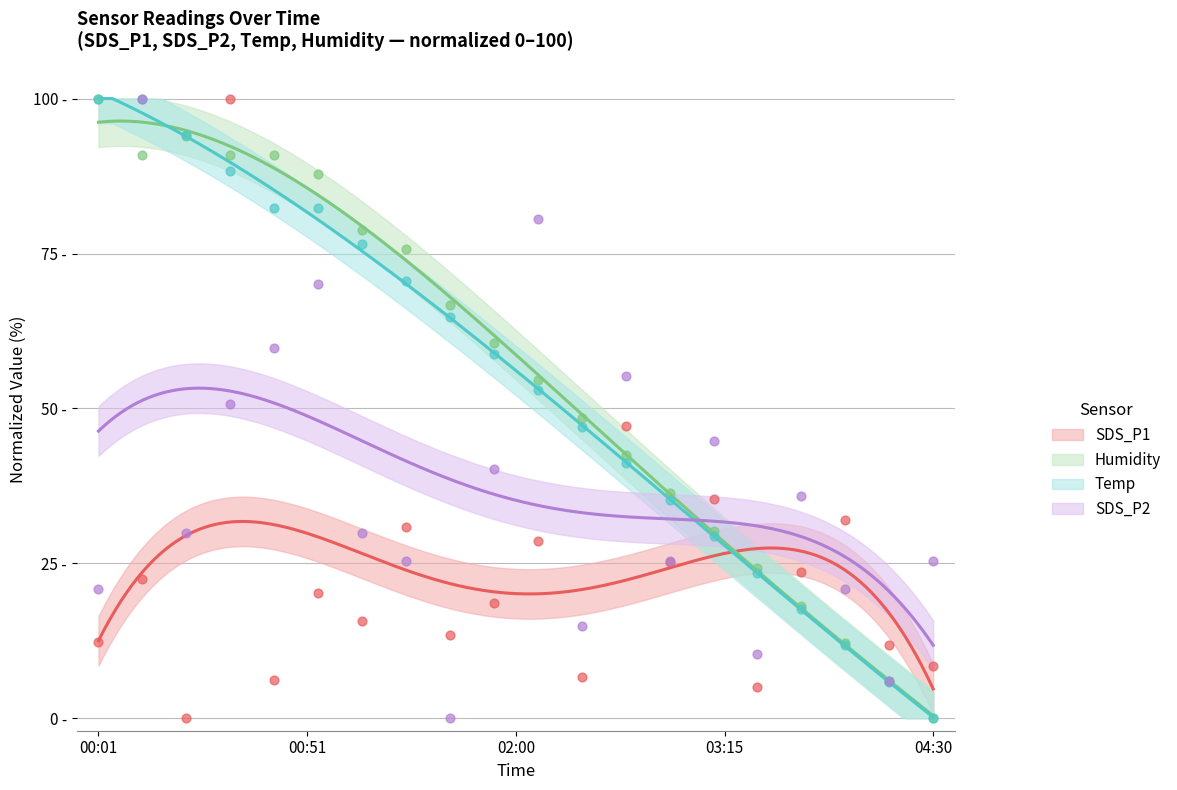

At how many categories does at least one series exceed 54?

12